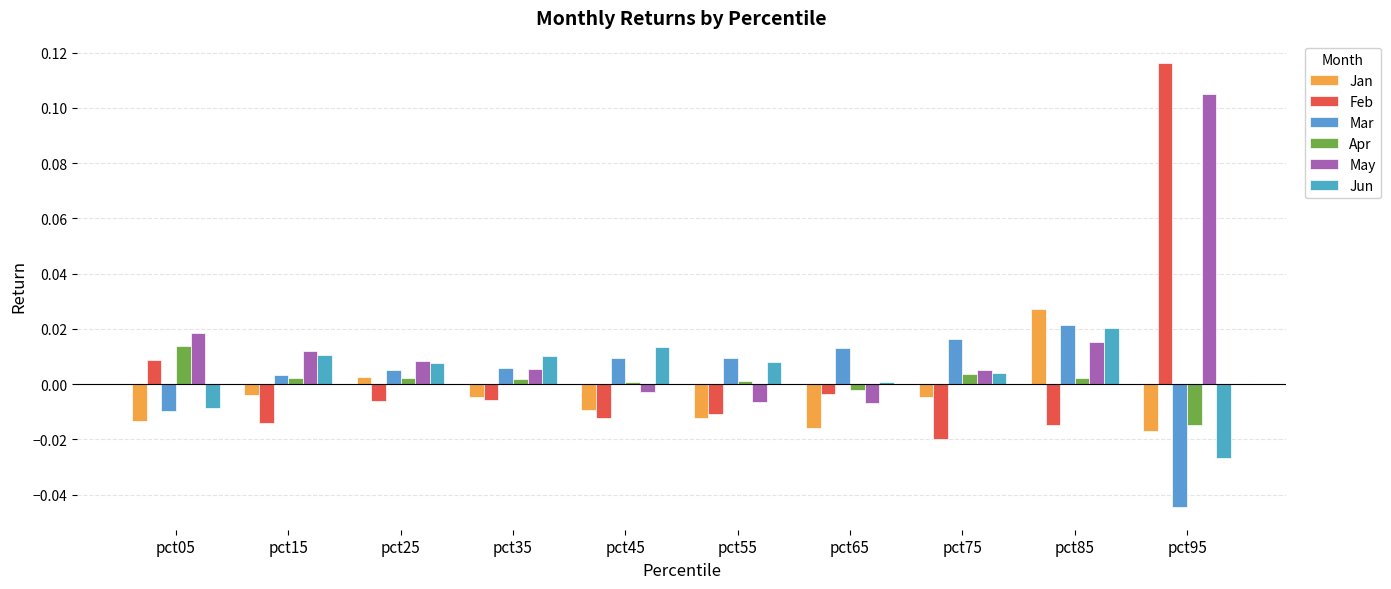

How many bars are there in each group?

6